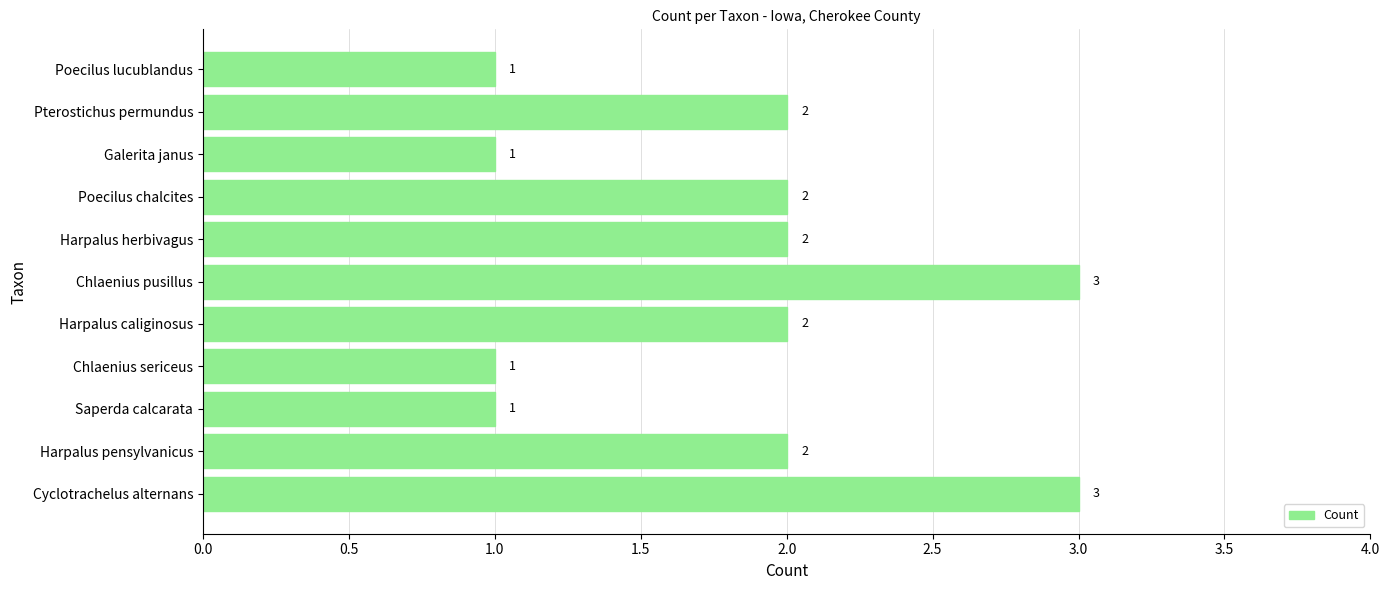

The value at Chlaenius pusillus is 2. True or false?

False